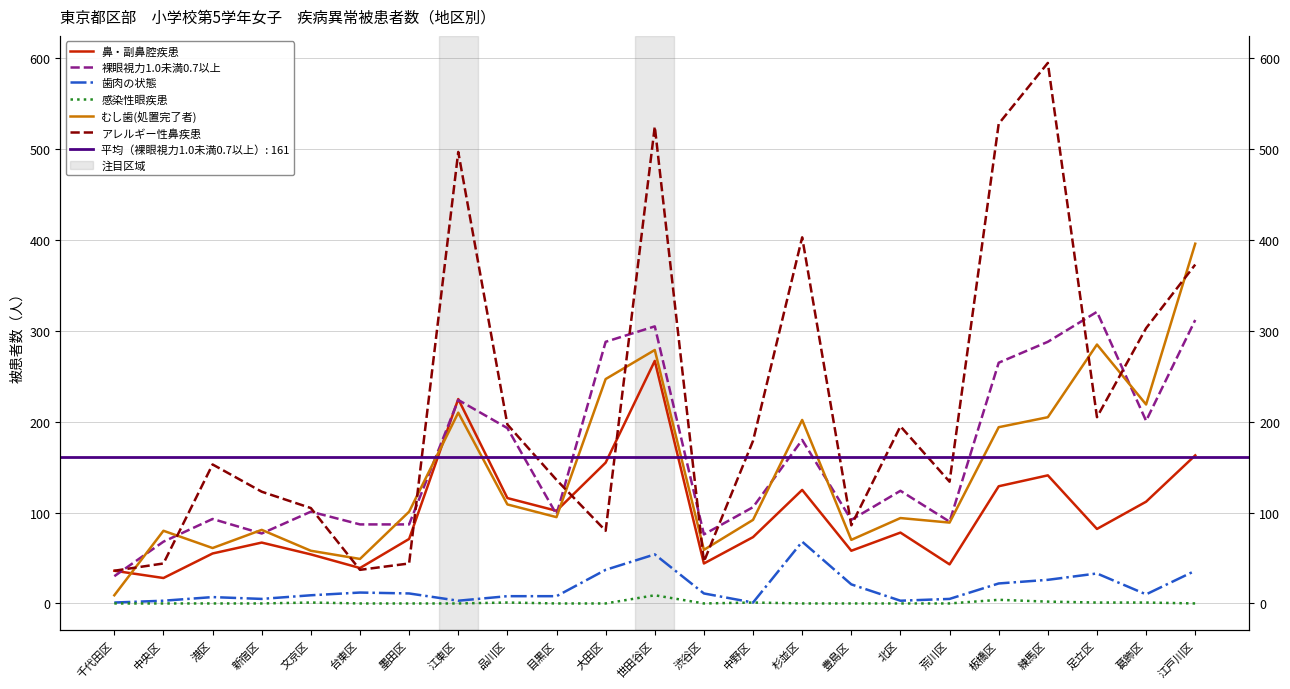

At which category is the sum across all series the highest?

世田谷区